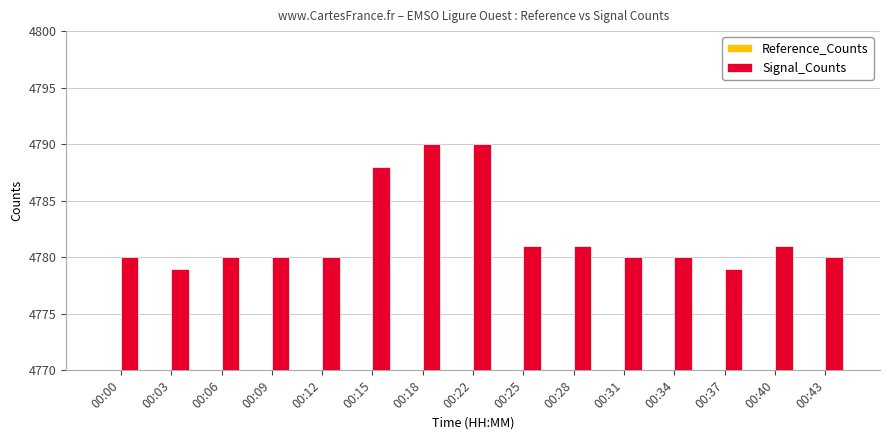

Reading right to left, transcribe all the data shown in this chart.

Reference_Counts: 4318	4318	4318	4318	4318	4318	4318	4319	4318	4318	4318	4318	4318	4318	4318
Signal_Counts: 4780	4781	4779	4780	4780	4781	4781	4790	4790	4788	4780	4780	4780	4779	4780